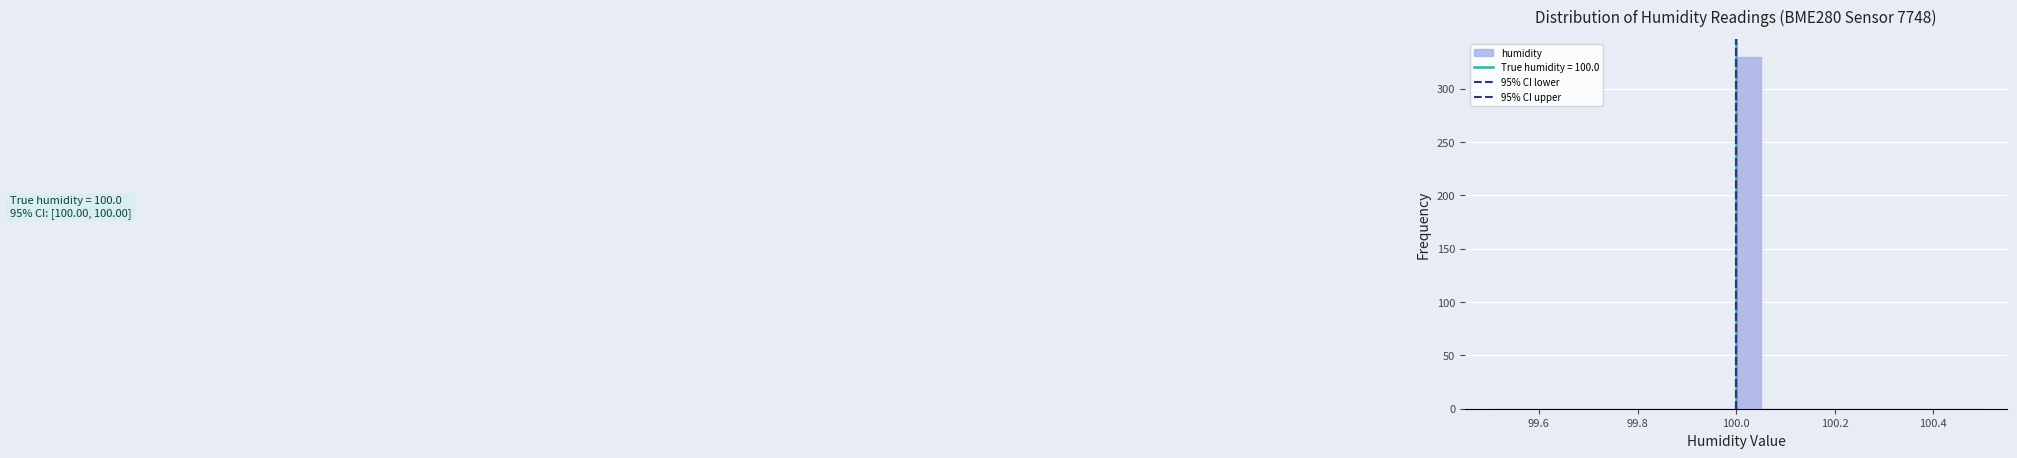

Around what value on the x-axis is the tallest bar? Give the approximate position of its centre, as read against the axis.

100.02